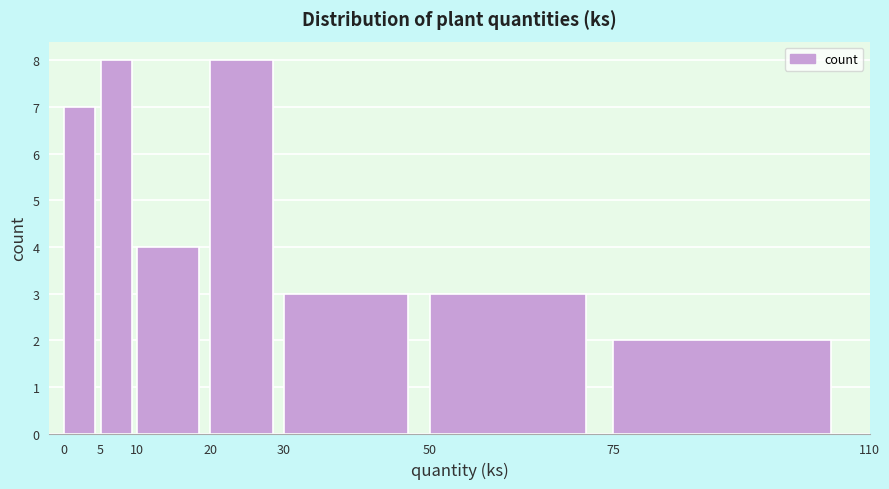

Reading left to right, list every bar in this chart as the range it spans on the x-axis followed by its height. The values are not printed on the chart, so give them approximately, as read against the axis.

0 to 5: 7
5 to 10: 8
10 to 20: 4
20 to 30: 8
30 to 50: 3
50 to 75: 3
75 to 110: 2